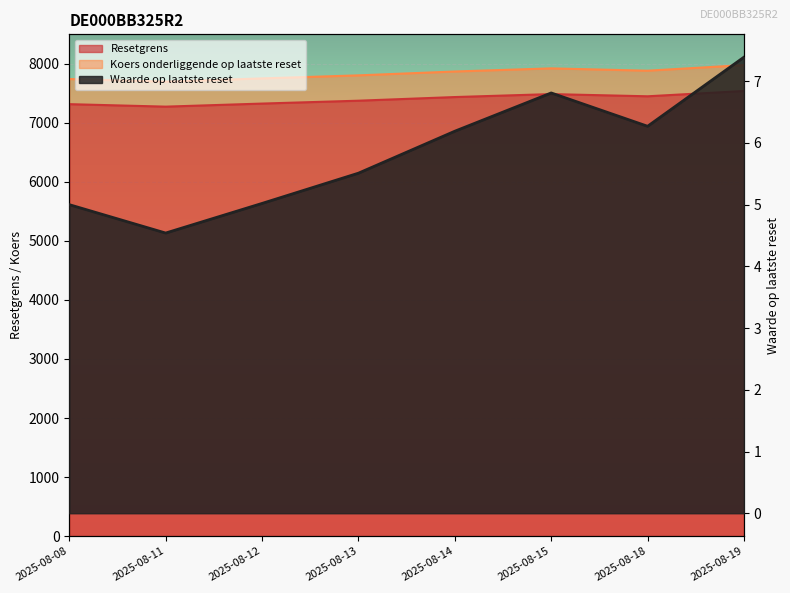

How many interior local peaks does the Resetgrens series have?

1